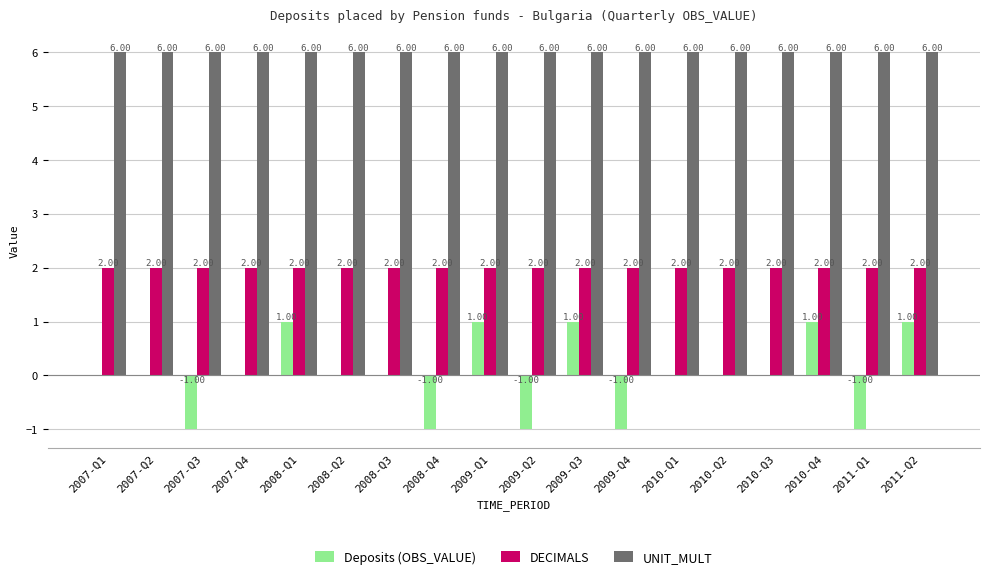

What is the total value across all series at 2008-Q3?

8